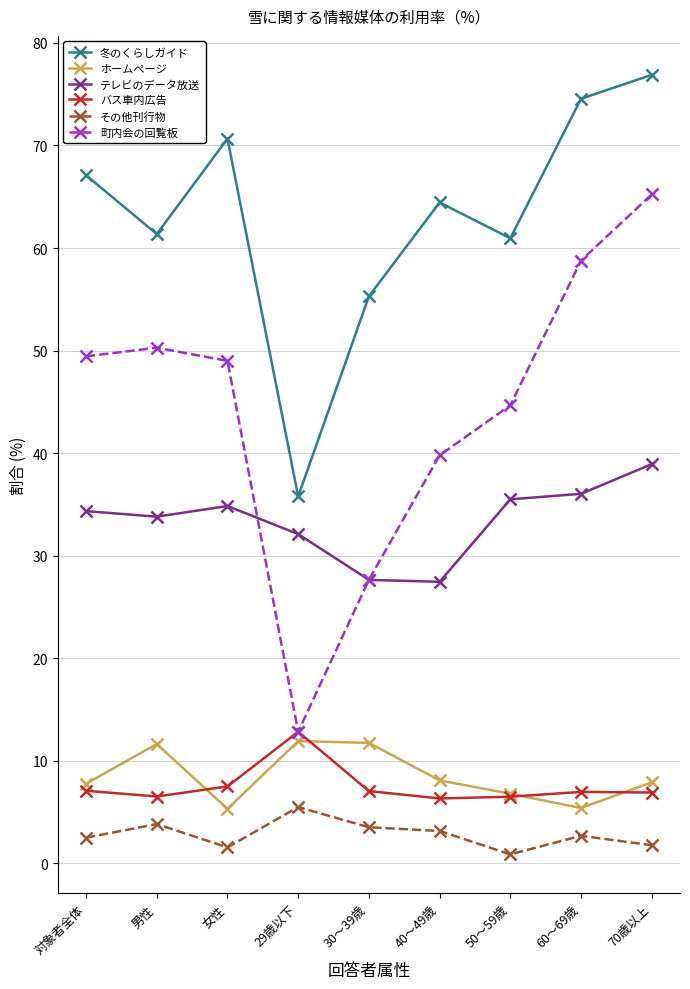

What is the minimum value for 町内会の回覧板?

12.8